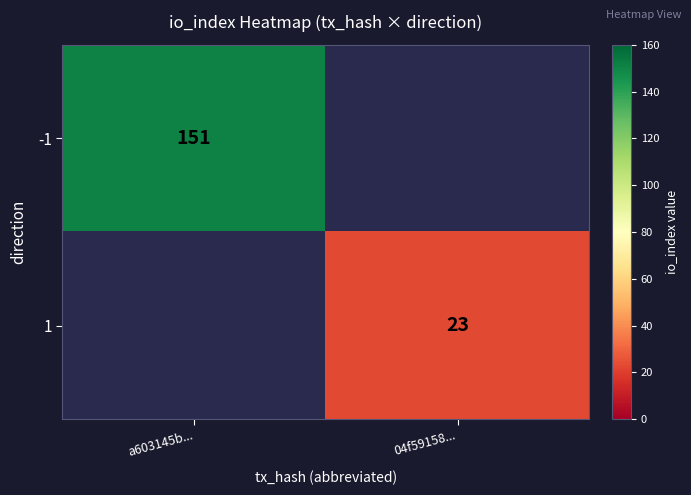

The value of -1 at a603145b... is 70. True or false?

False